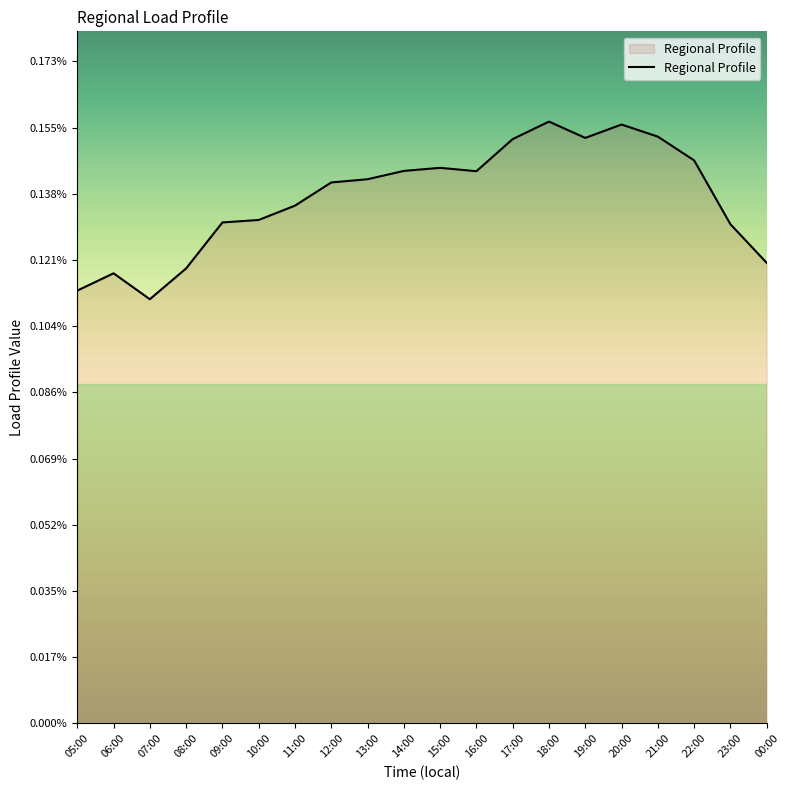

Is it true that the value at 20:00 is 0.0?

False